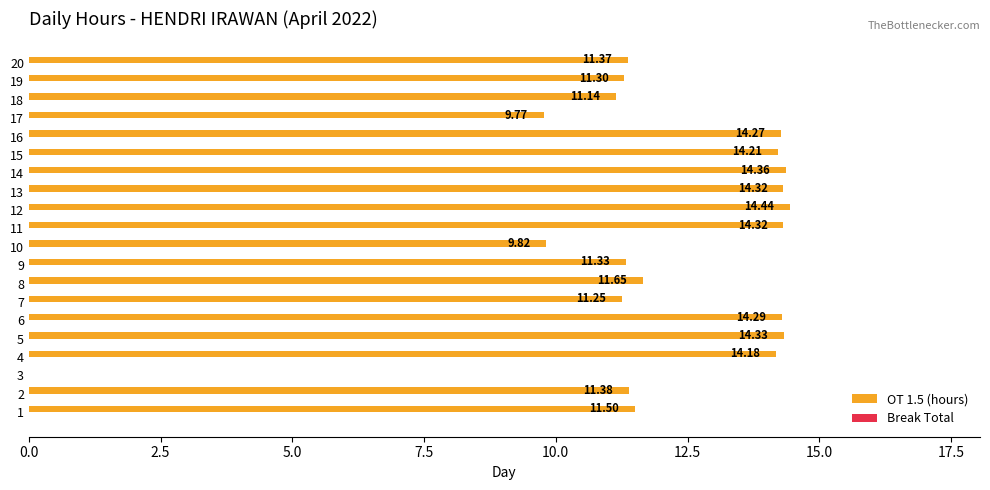

What is the change in value from 17 to 20?

+1.6